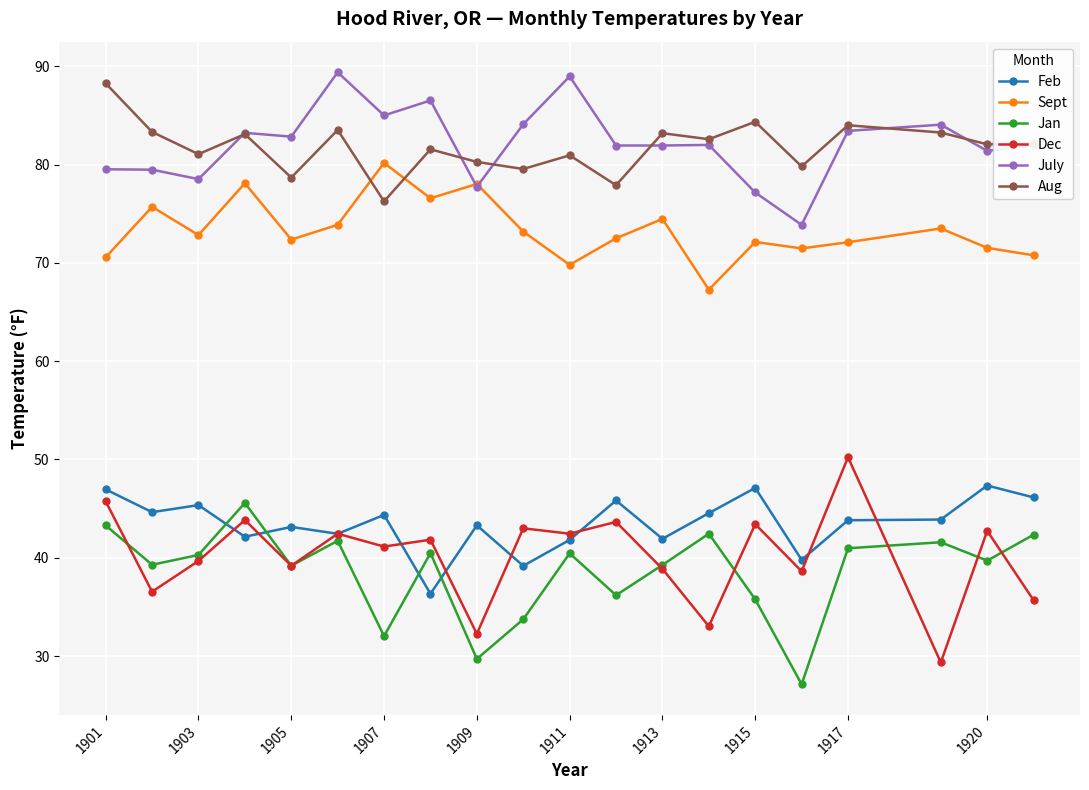

How many categories are shown in the chart?

20